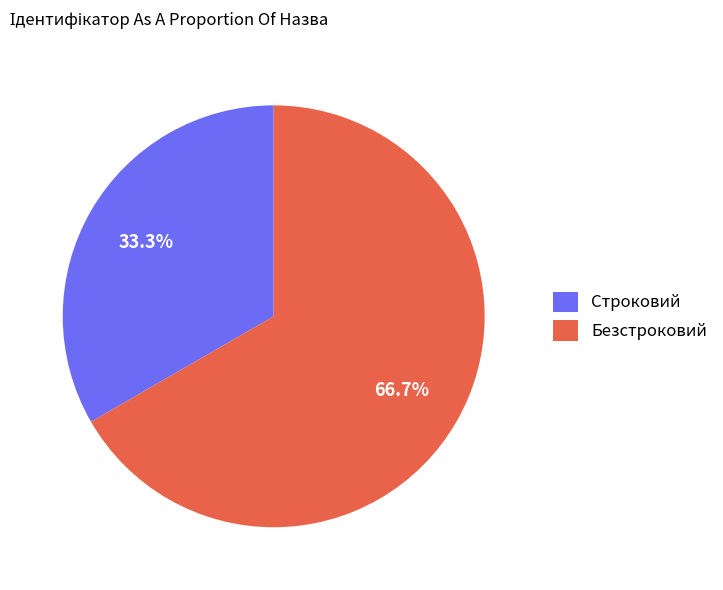

What percentage is the Строковий slice, to the nearest percent?

33%